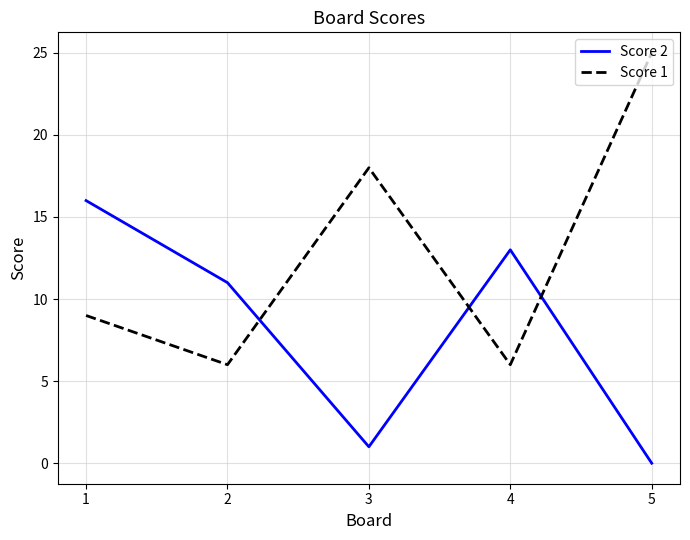

Which series has the largest range (max minus min)?

Score 1